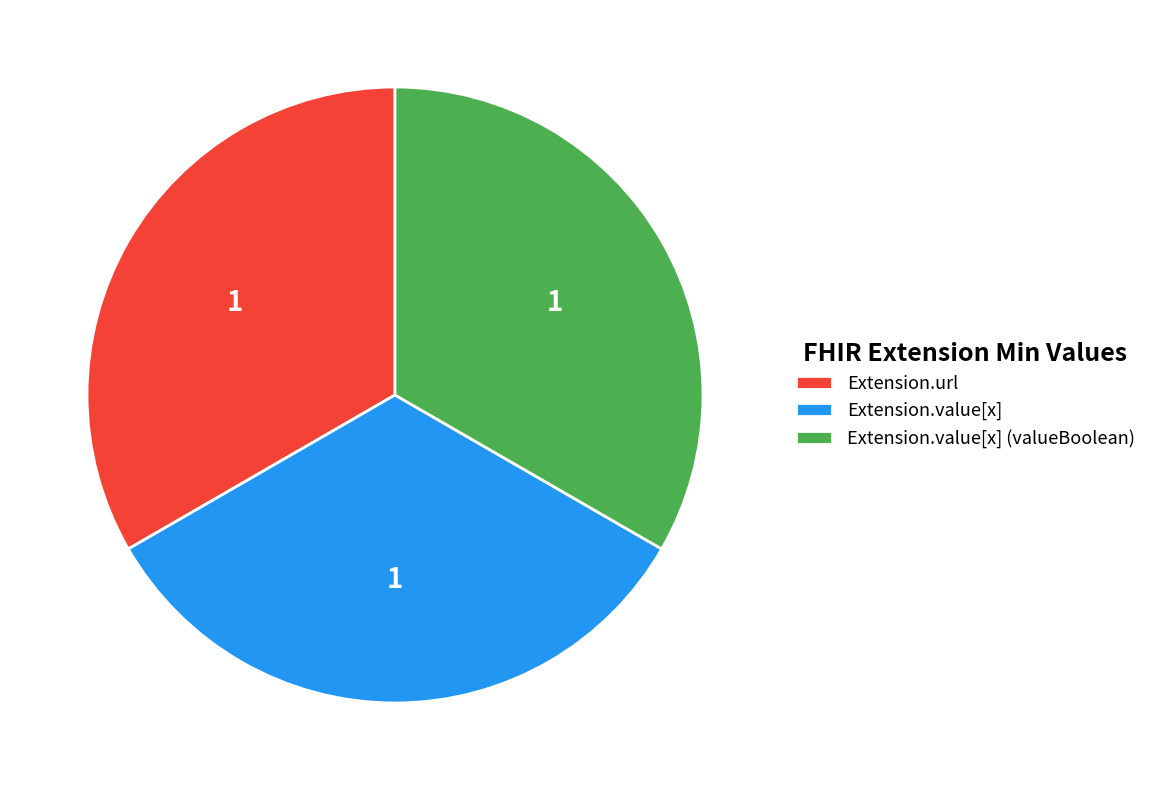

The Extension.value[x] (valueBoolean) slice represents 33% of the pie. True or false?

True